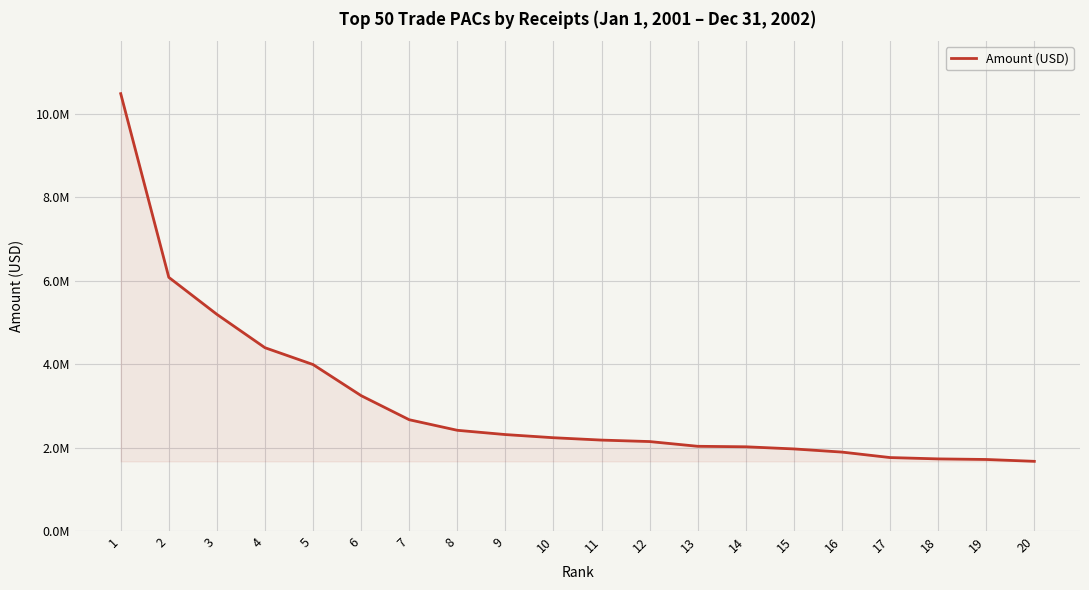

Does the chart display data point markers on the line(s)?

No